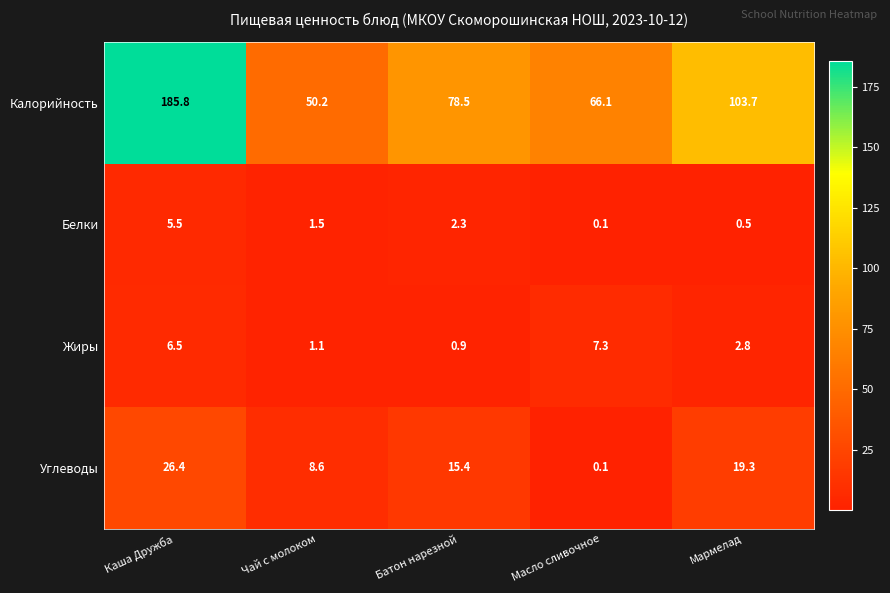

Where is Калорийность nearest to the value 118?

Мармелад